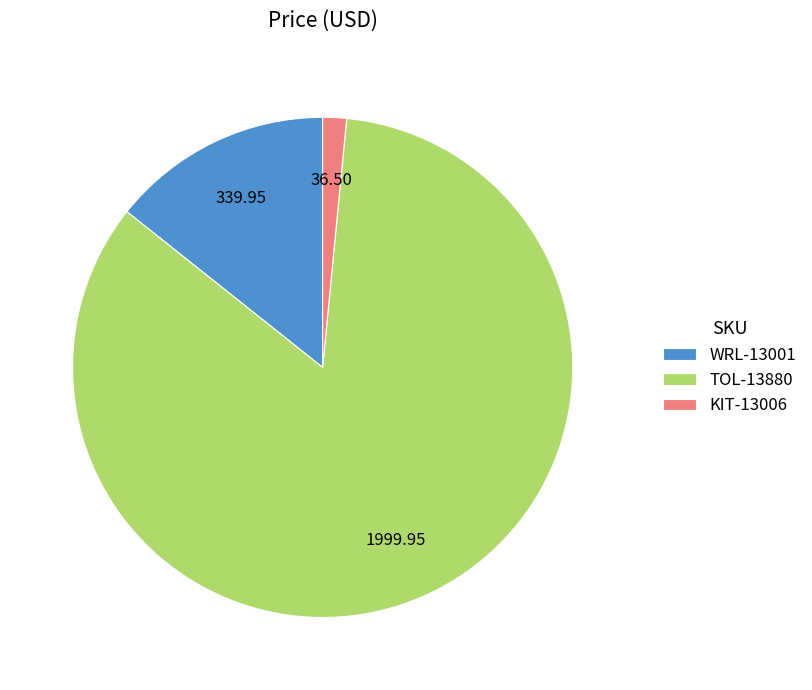

Which has a higher value, KIT-13006 or TOL-13880?

TOL-13880